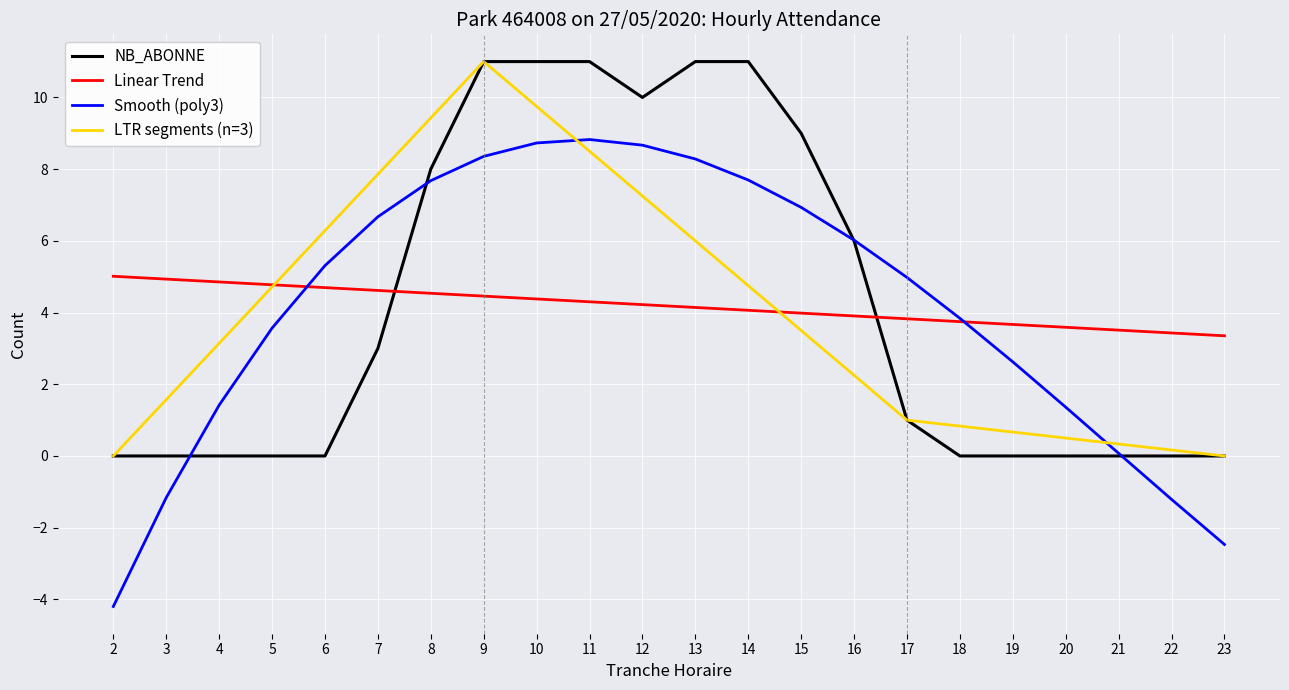

List the labels in order of value, smallest first.

2, 3, 4, 5, 6, 18, 19, 20, 21, 22, 23, 17, 7, 16, 8, 15, 12, 9, 10, 11, 13, 14